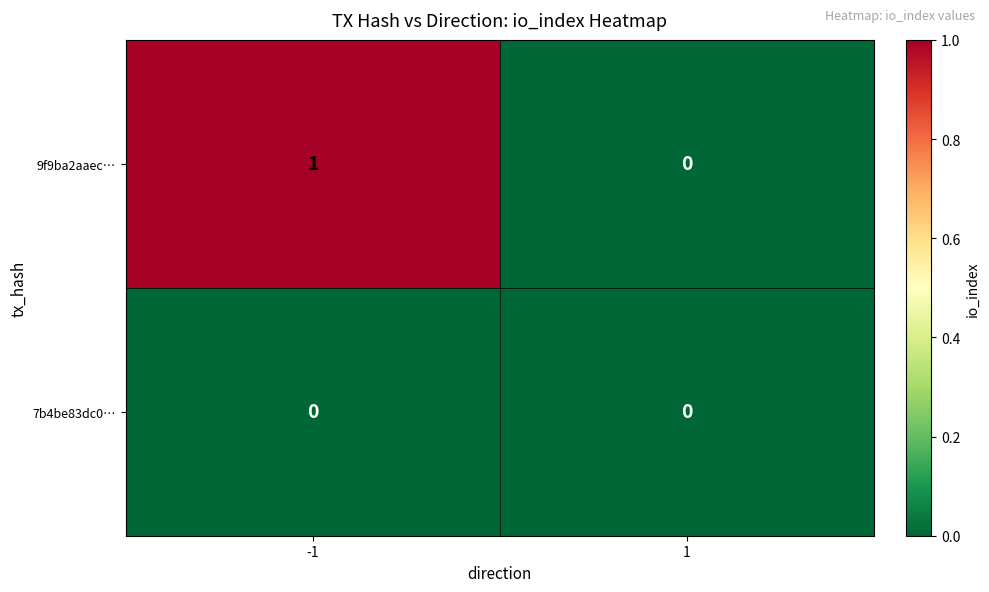

Which series changed the most between -1 and 1?

9f9ba2aaec…